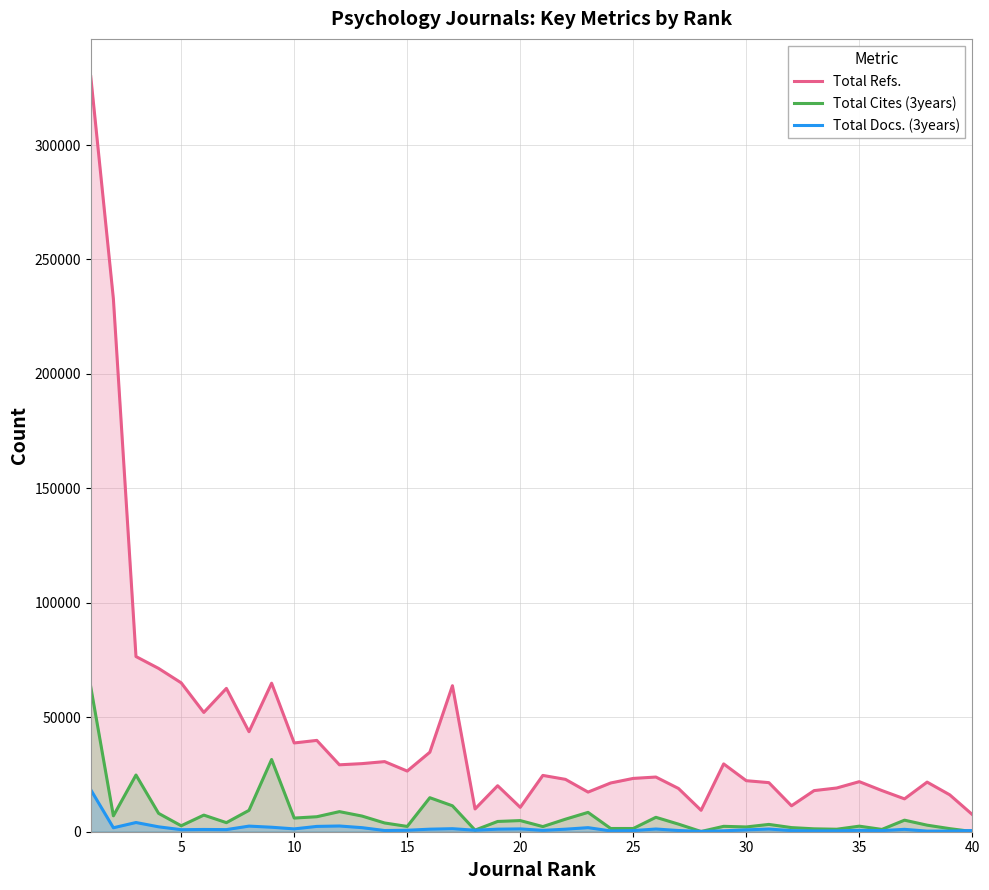

Which series has the largest total across all categories?

Total Refs.